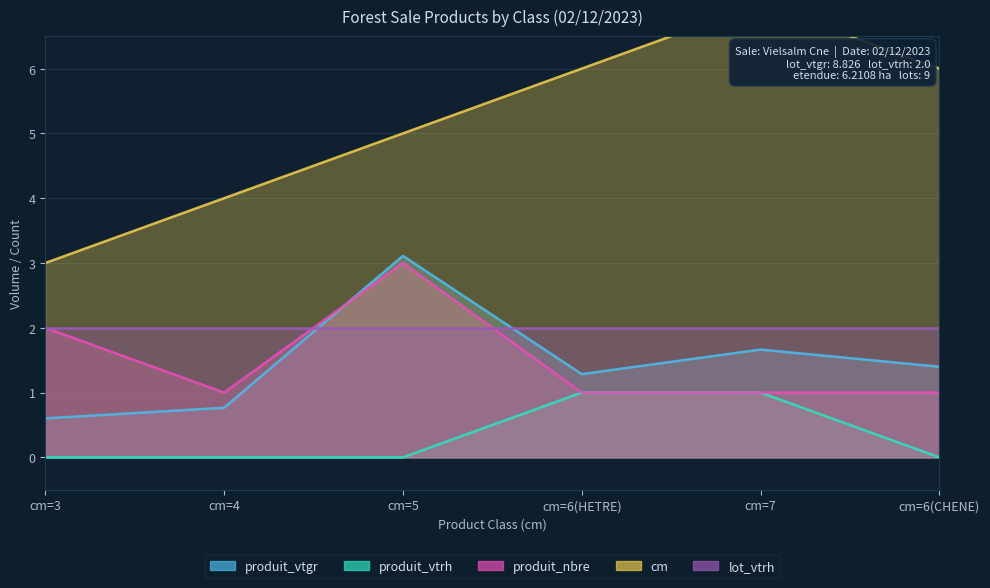

What is the difference between the maximum and minimum values in the cm series?

4.0